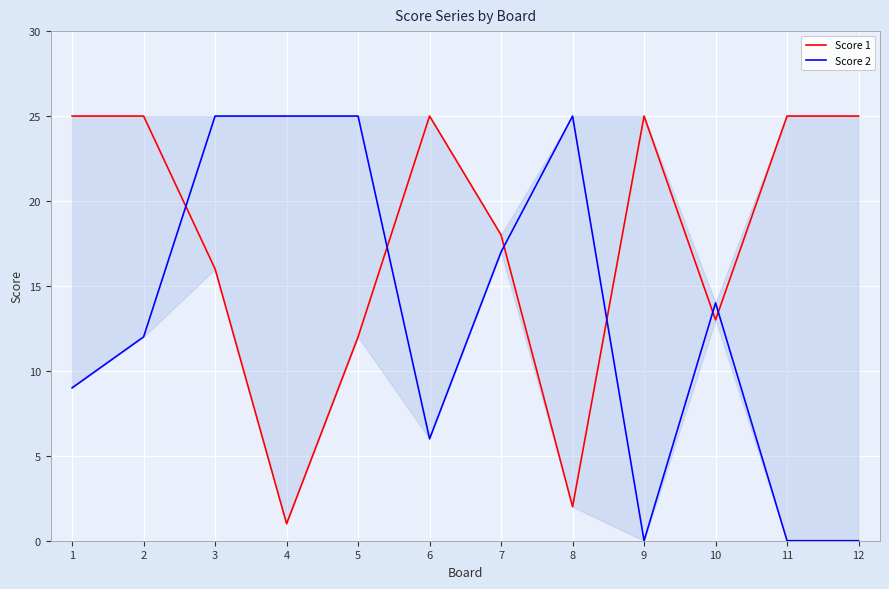

What is the total value across all series at 12?

25